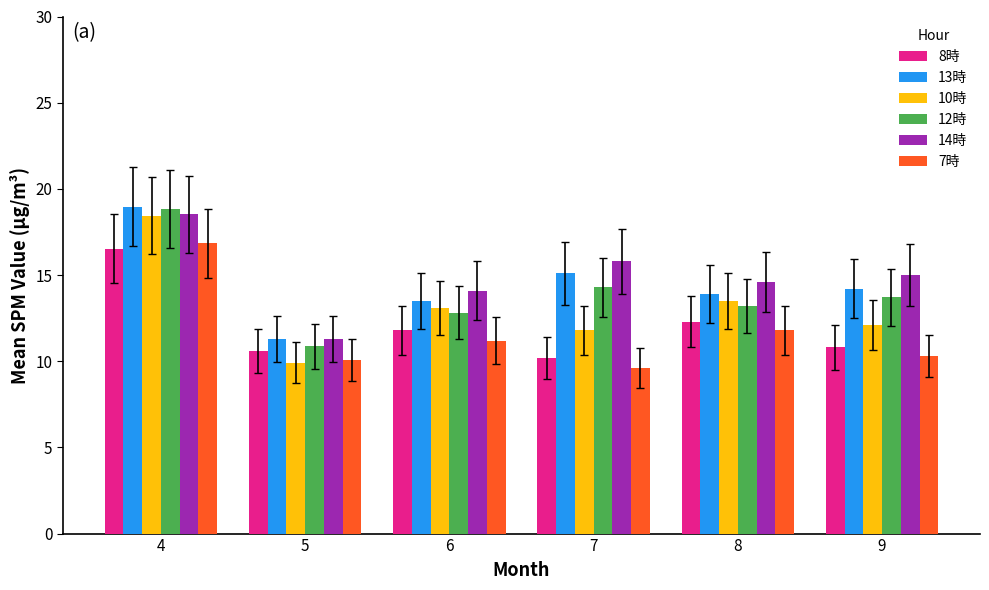

Read the 7時 value at 5.

10.1